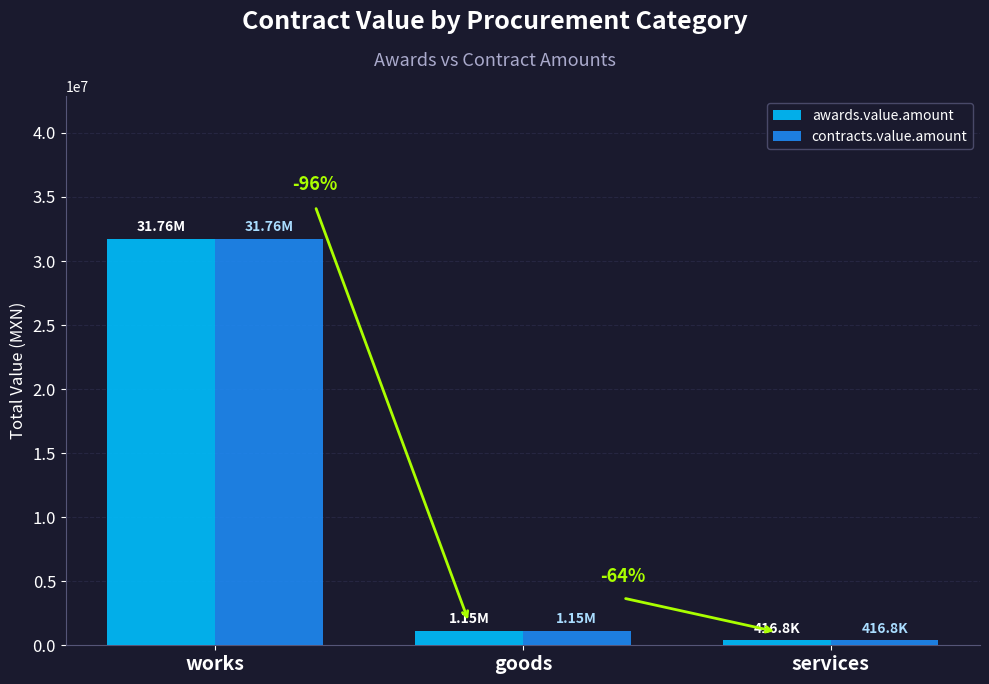

What is the maximum value for contracts.value.amount?

31756247.8